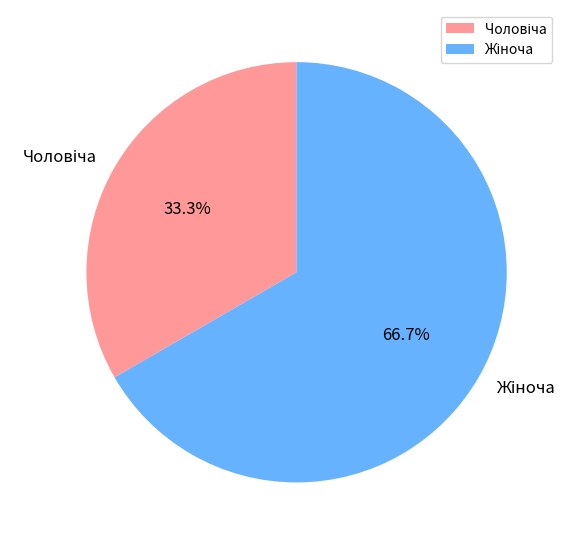

Count the number of slices in the pie.

2